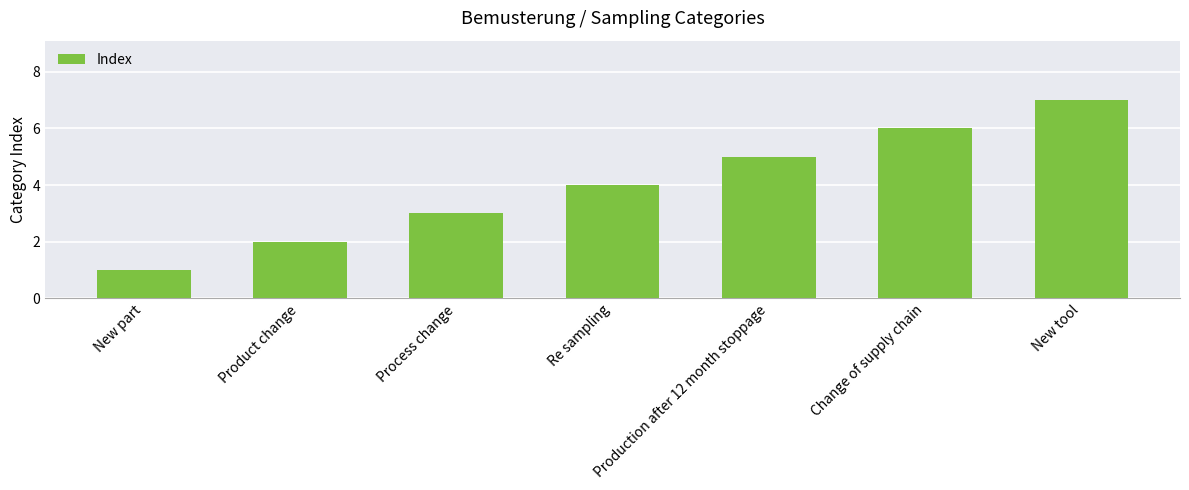

What value does the data have at New tool?

7